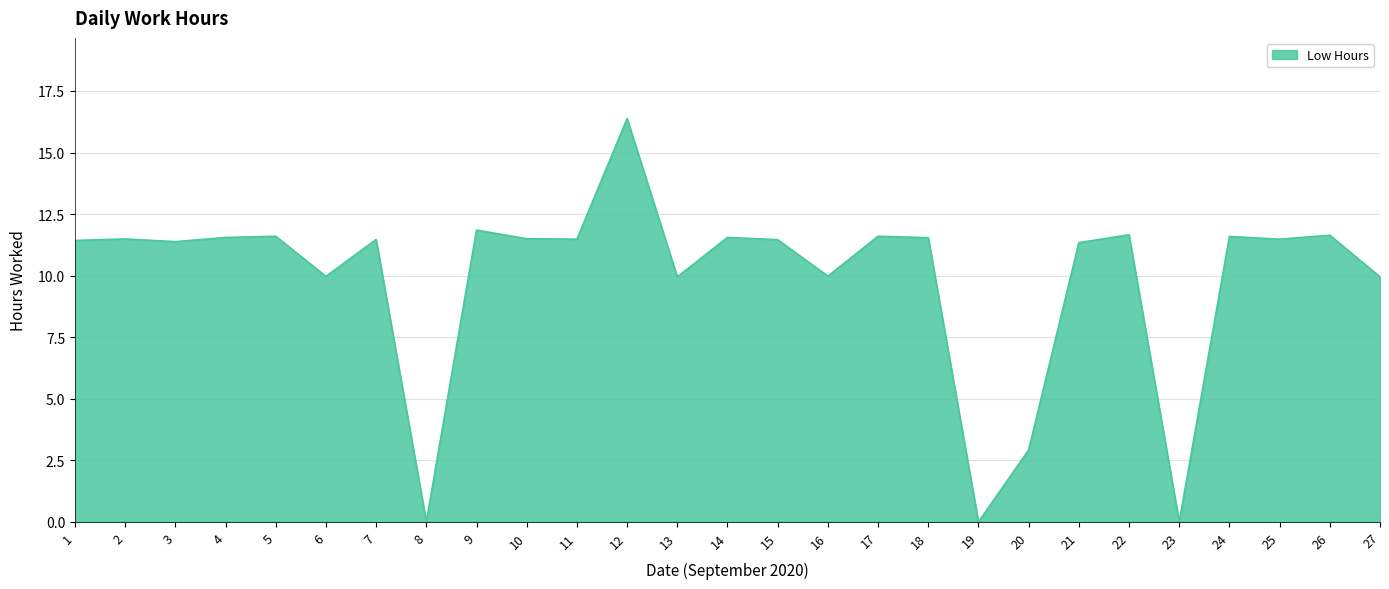

Read the value at 15.

11.5